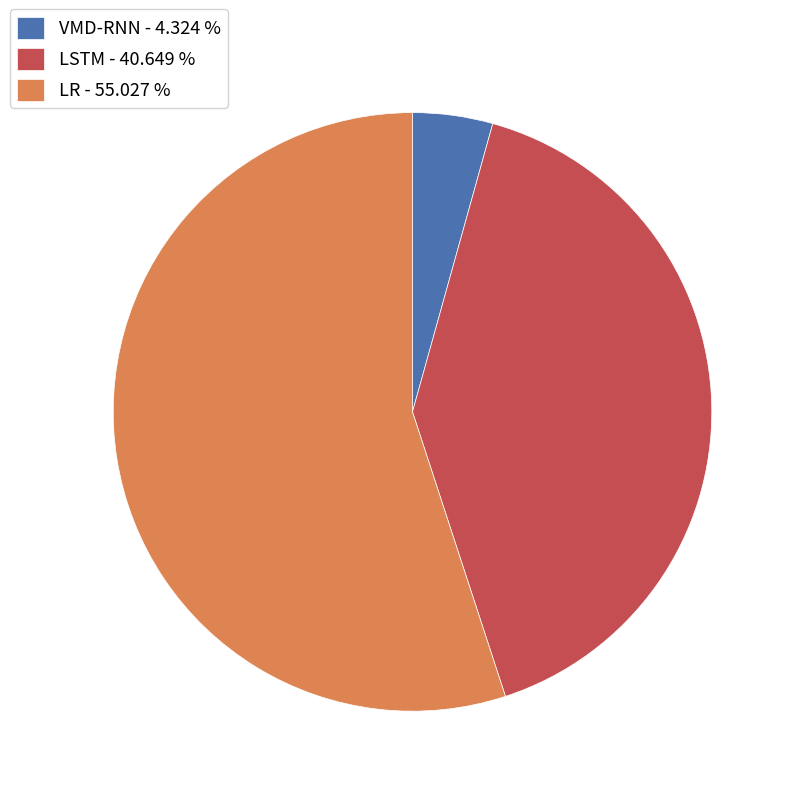

Is it true that LR is 65% of the pie?

False